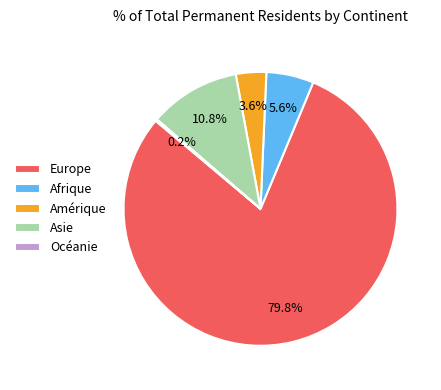

Is the sum of Afrique and Amérique greater than half?

No